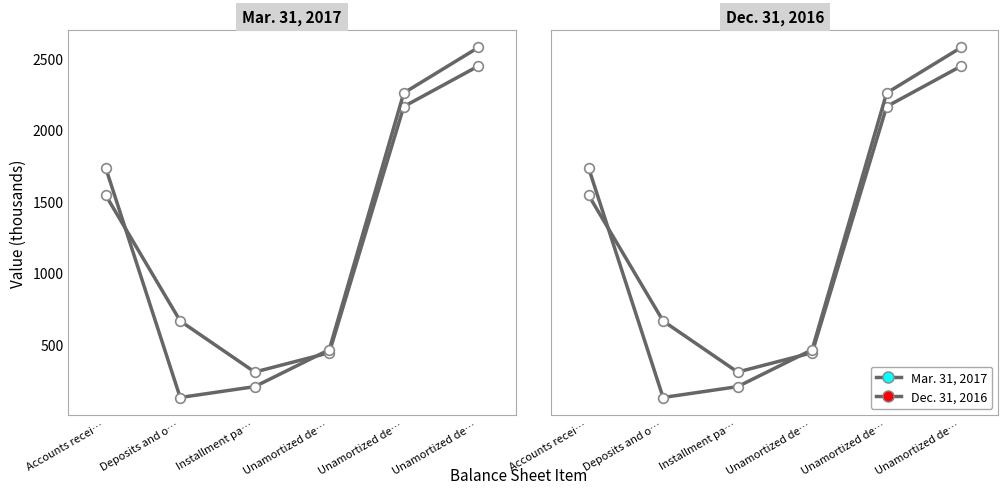

At which category does the chart reach its minimum across all series?

Deposits and o…